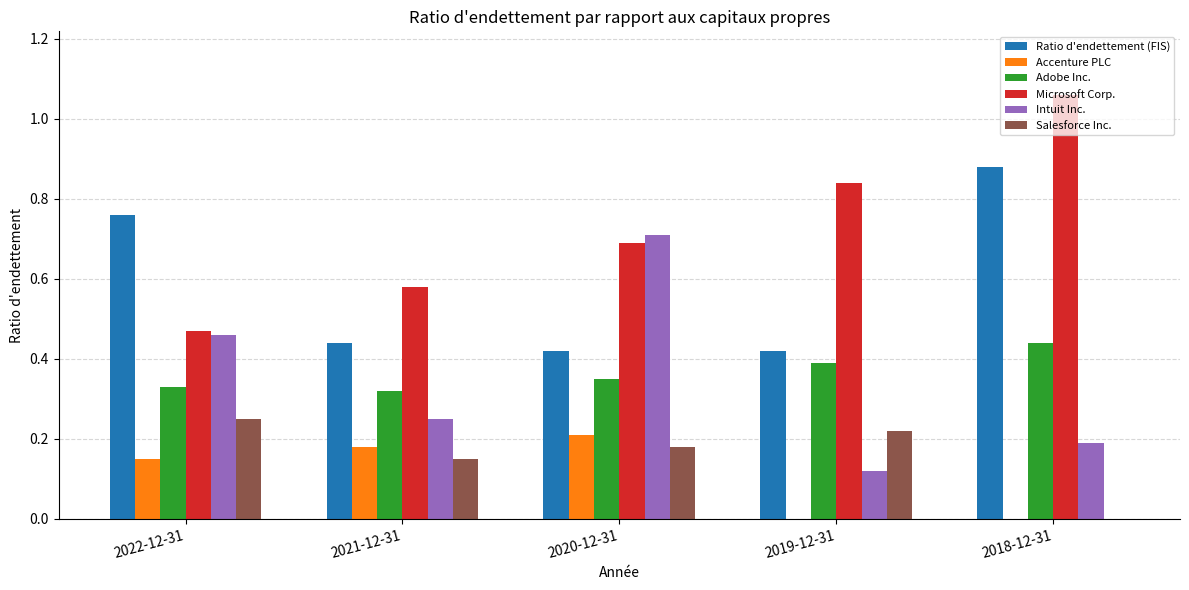

Between 2022-12-31 and 2021-12-31, which series saw the biggest shift?

Ratio d'endettement (FIS)